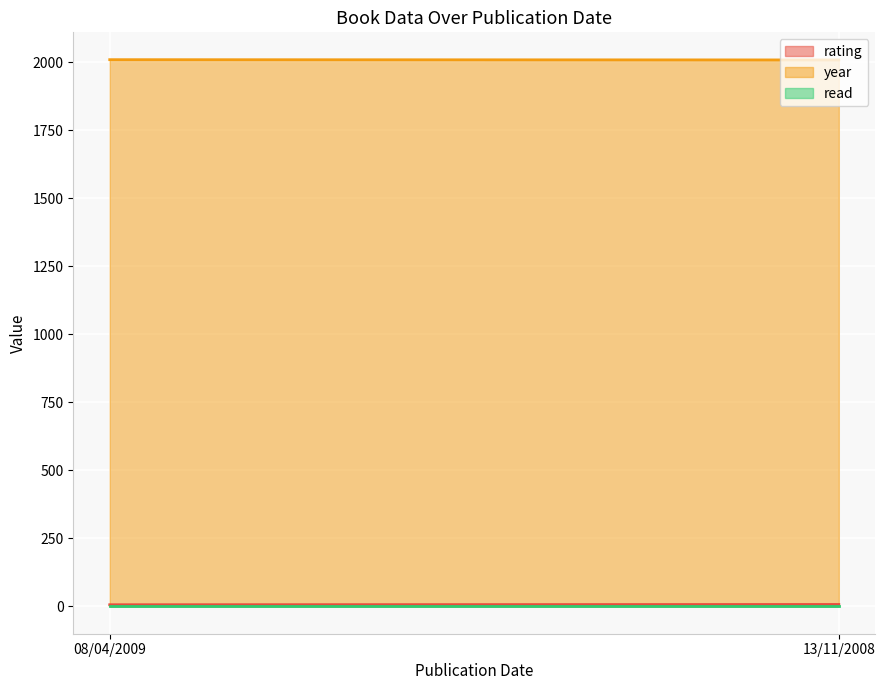

What is the highest value of the rating series?

7